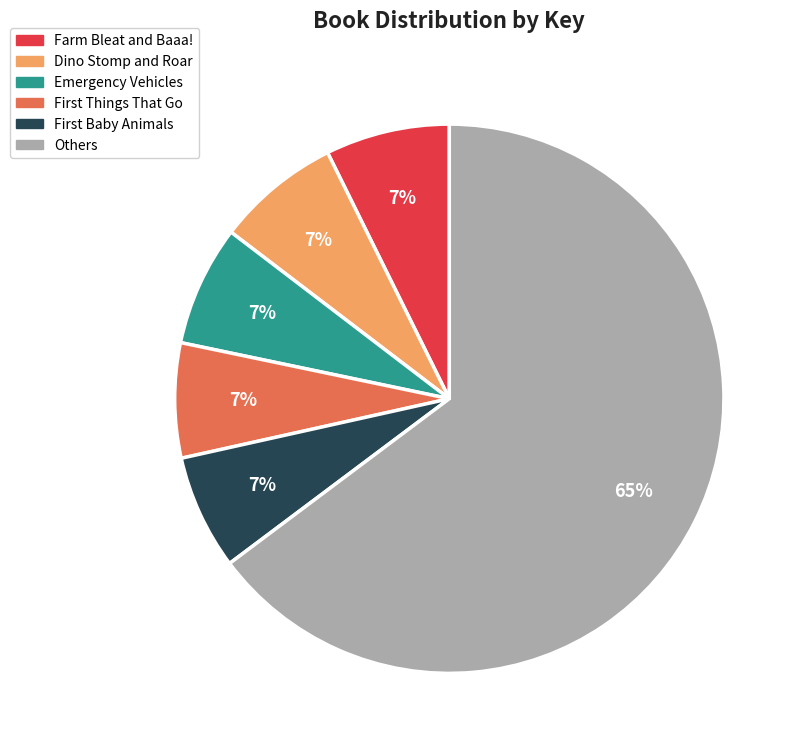

Is there any slice that represents more than half of the pie?

Yes